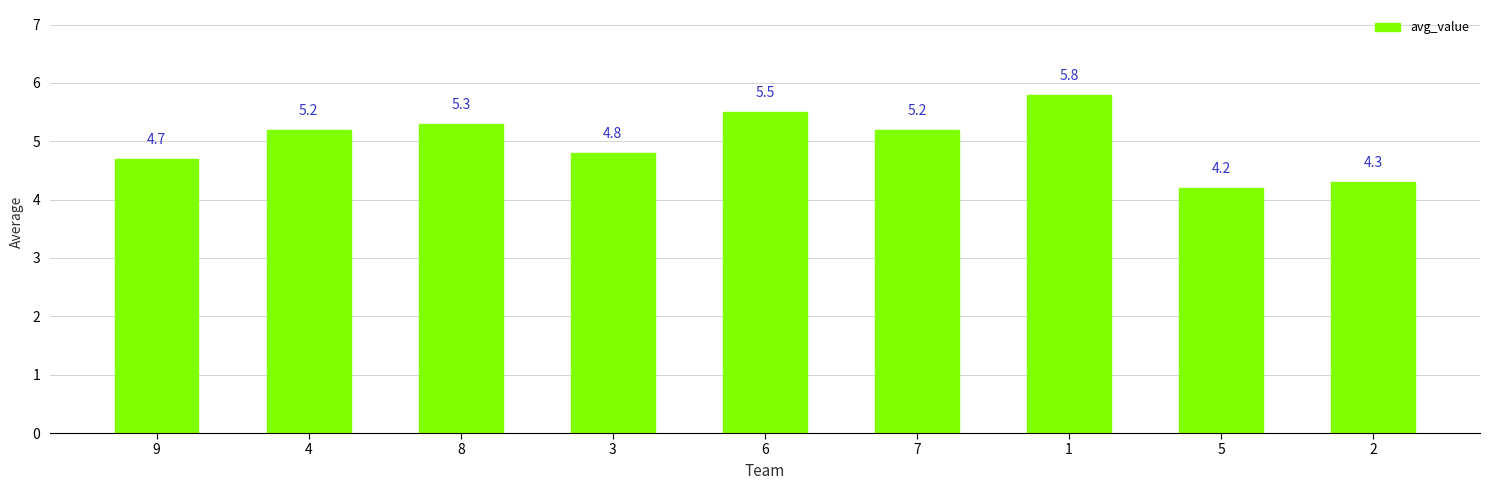

At which category does the chart reach its peak across all series?

1